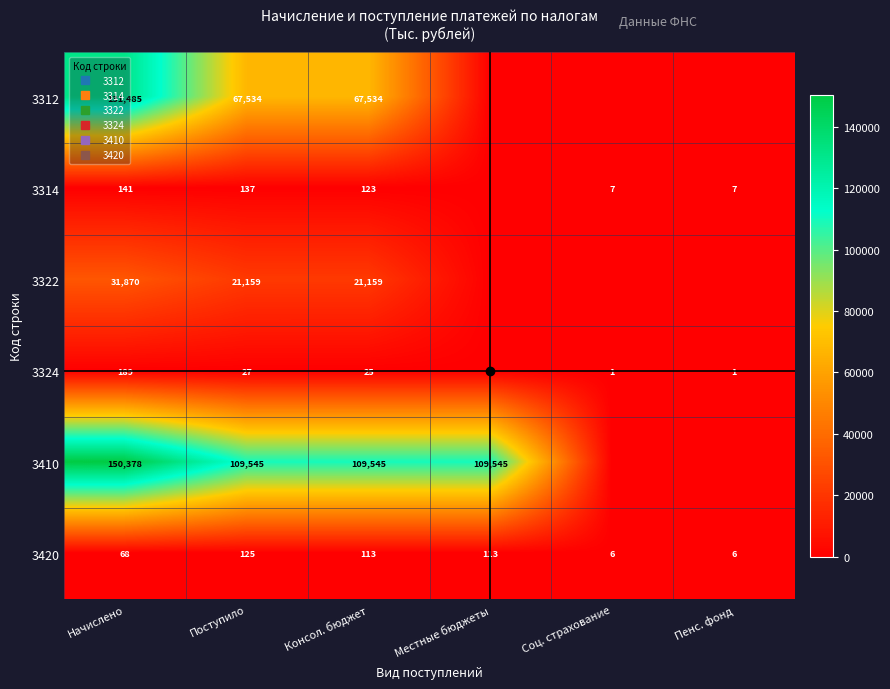

What is the highest value of the 3420 series?

125